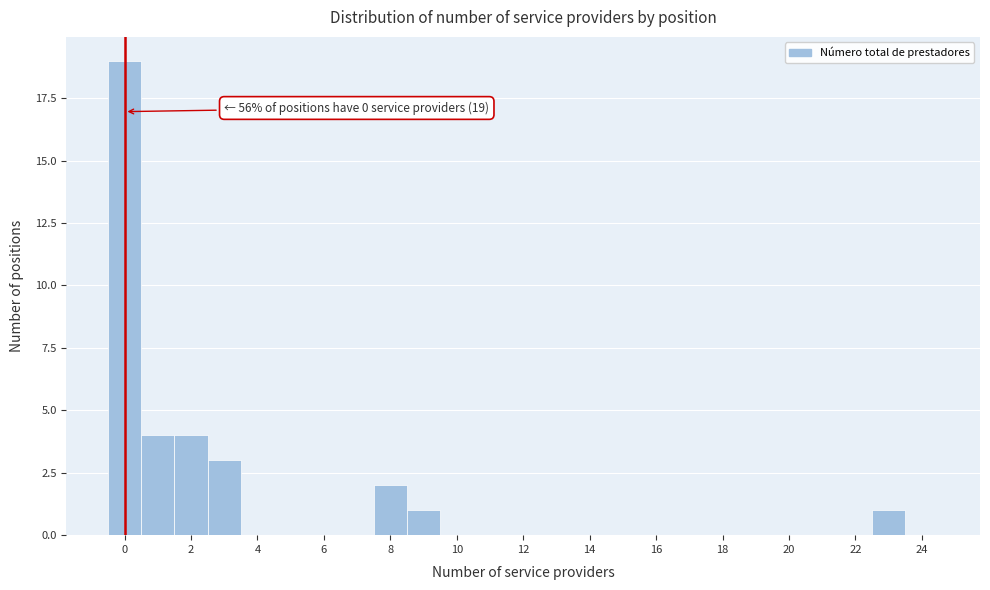

Over which range of the x-axis is the bar tallest?

-0.5 to 0.5